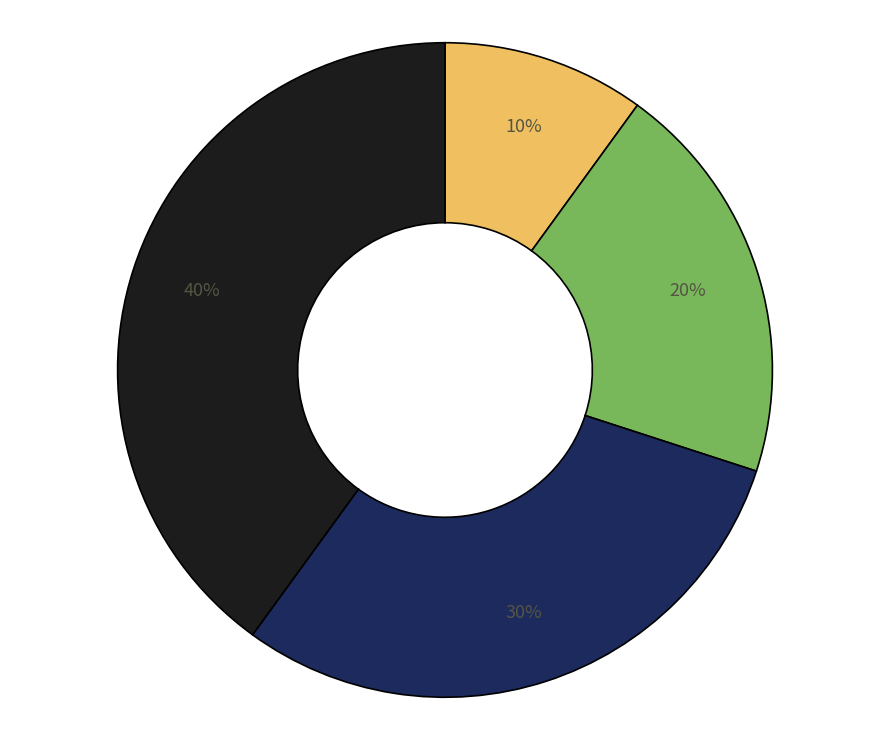

How many slices are in this pie chart?

4